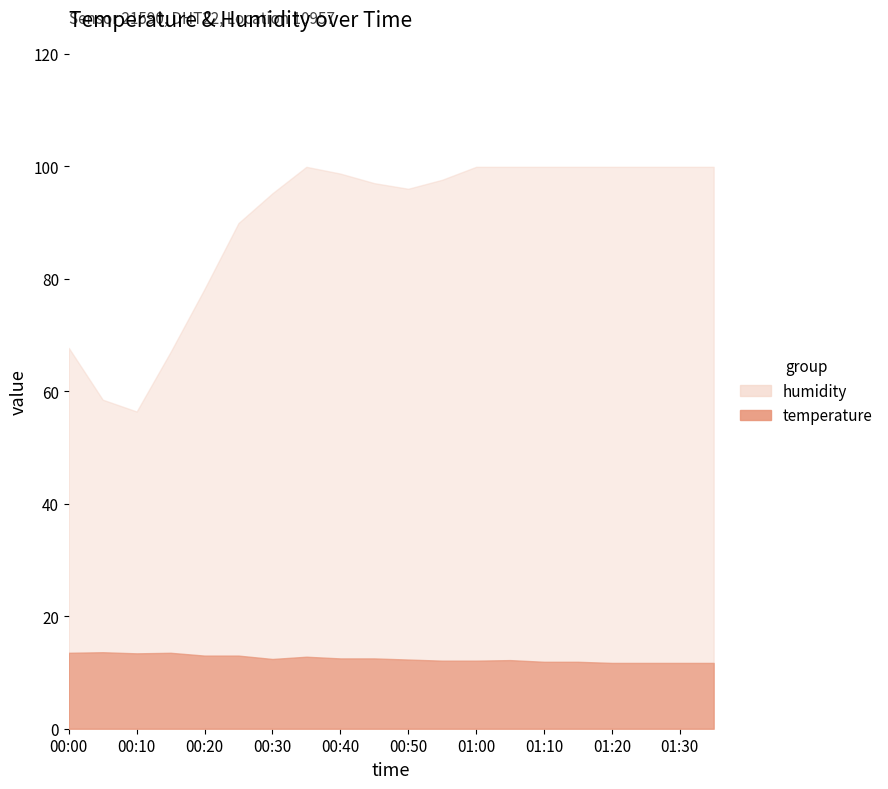

What is the smallest value displayed?

11.7